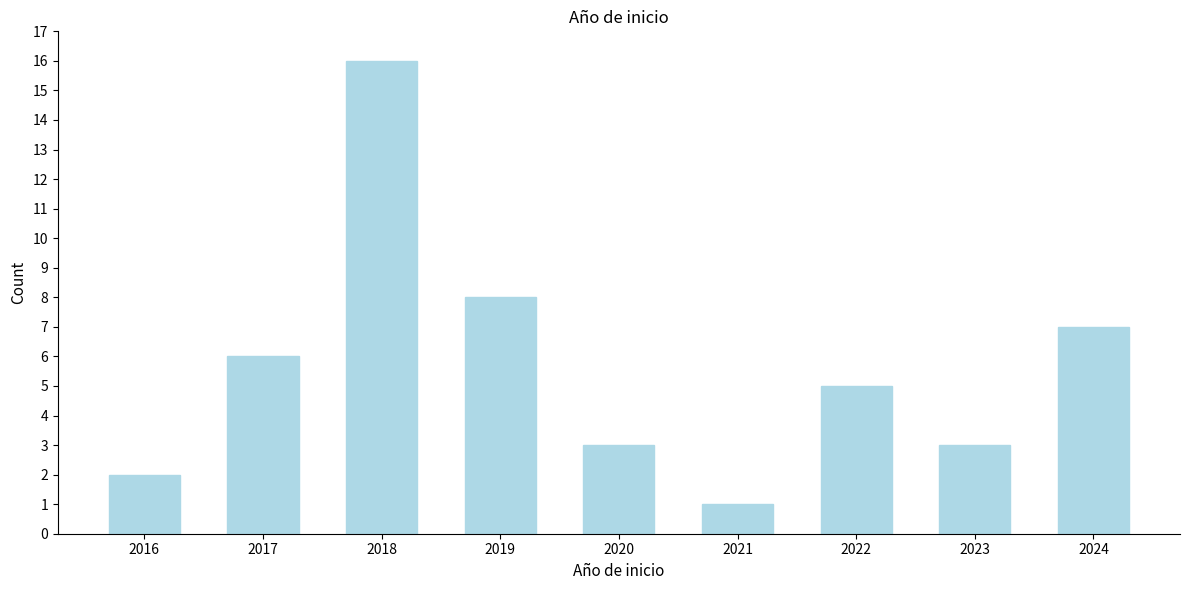

Reading left to right, what are all the values shown in this chart?

2016=2	2017=6	2018=16	2019=8	2020=3	2021=1	2022=5	2023=3	2024=7